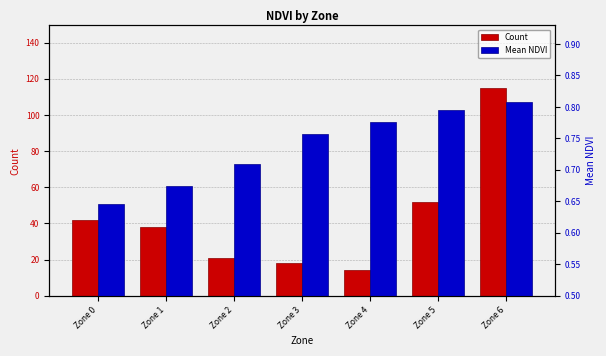

Rank the series by their maximum value, from highest to lowest.

Count, Mean NDVI